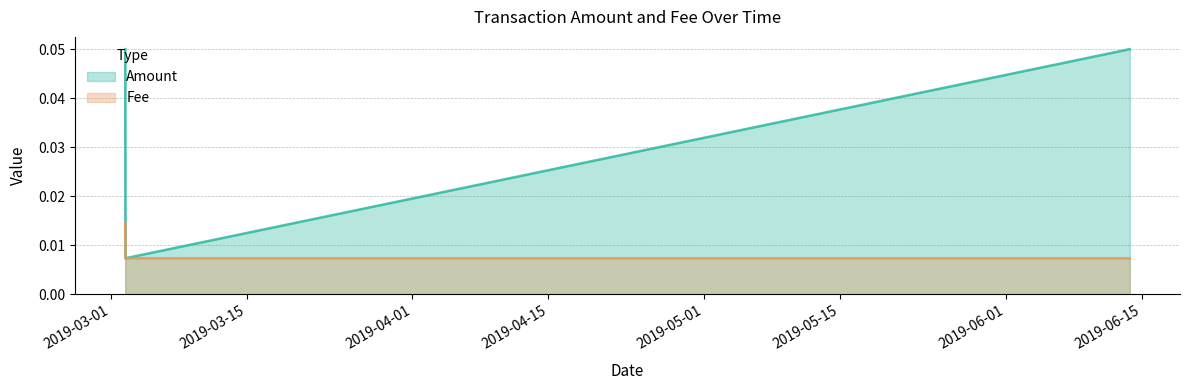

What is the value of the 1st point from the left?

0.1